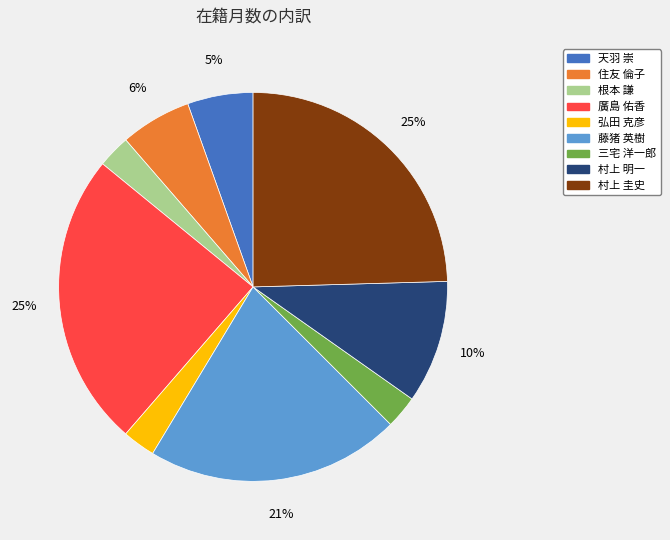

To the nearest percent, what is the combined percentage of 三宅 洋一郎 and 住友 倫子?

9%